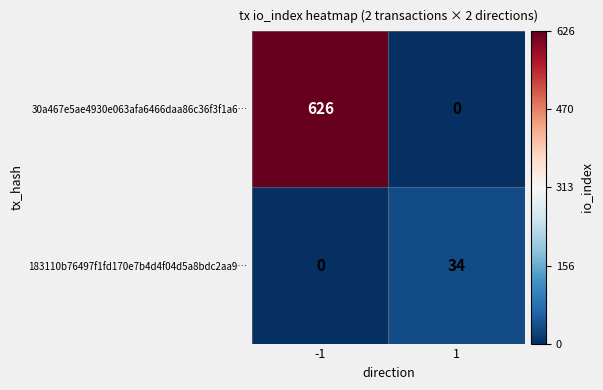

How many distinct data groups are displayed?

2